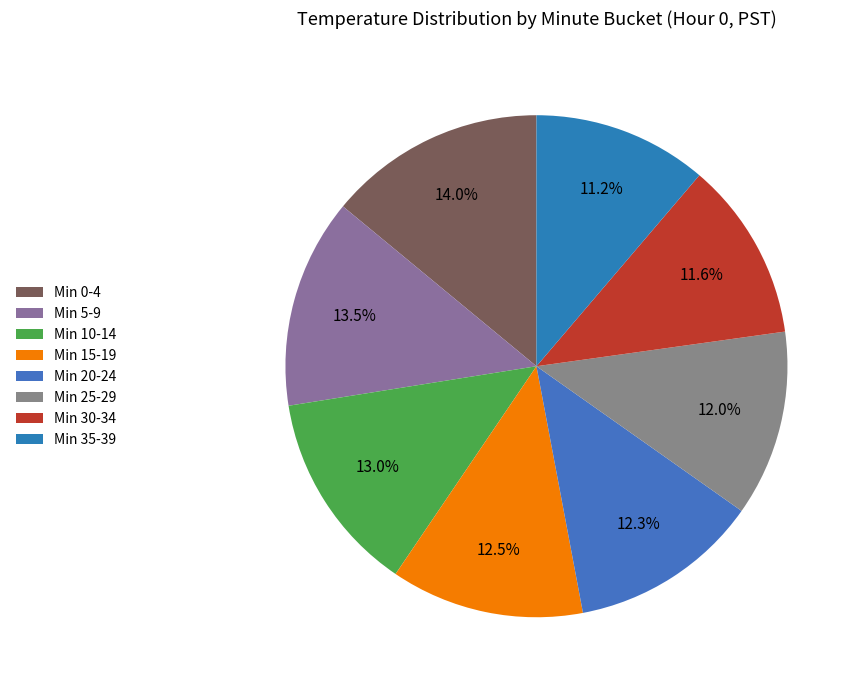

Which category has the biggest portion of the pie?

Min 0-4